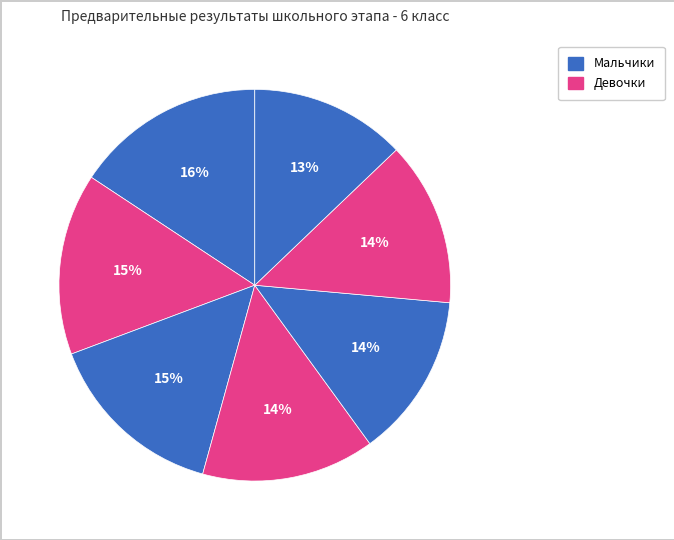

Count the number of slices in the pie.

7